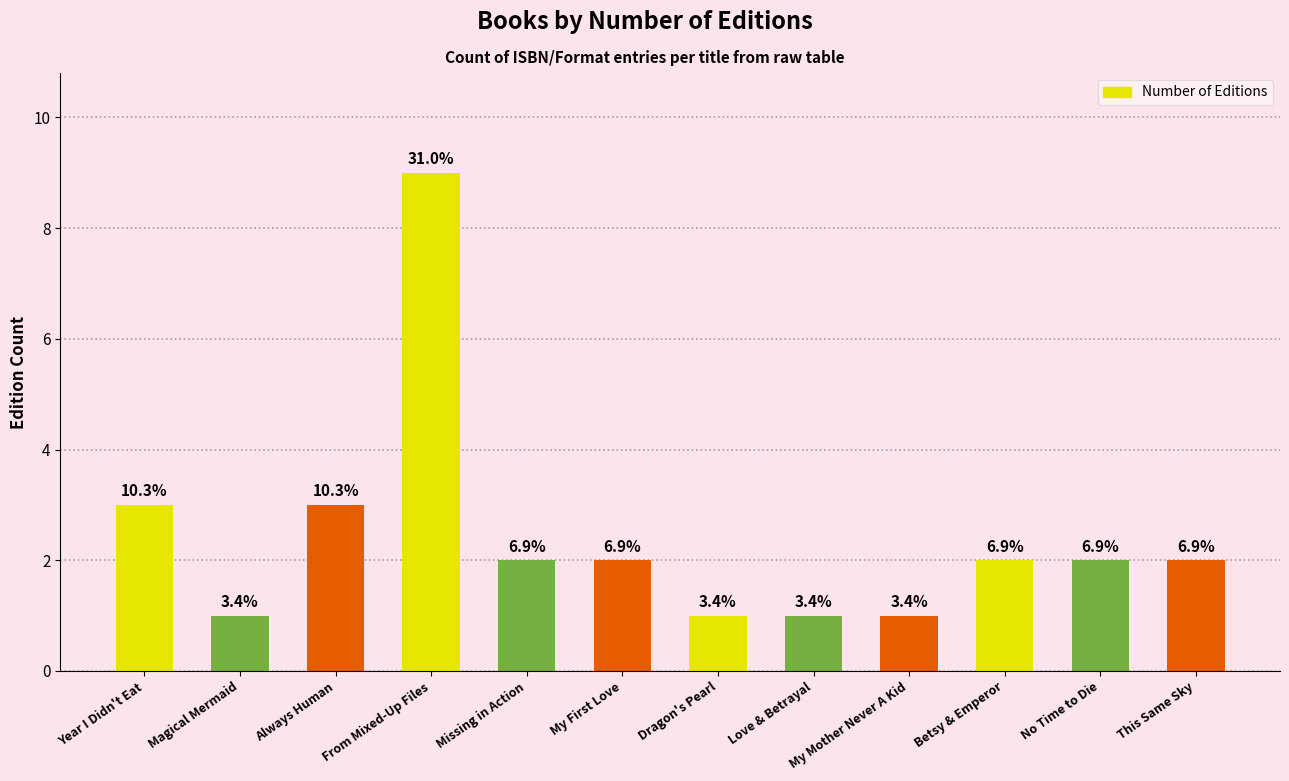

List the labels in order of value, largest first.

From Mixed-Up Files, Year I Didn't Eat, Always Human, Missing in Action, My First Love, Betsy & Emperor, No Time to Die, This Same Sky, Magical Mermaid, Dragon's Pearl, Love & Betrayal, My Mother Never A Kid